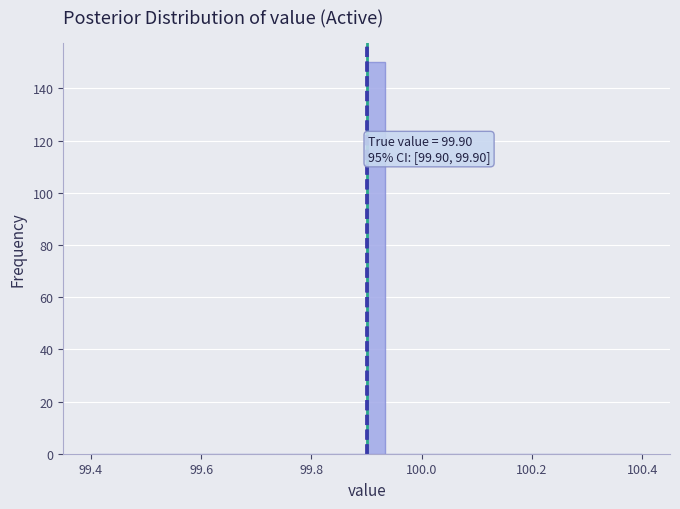

Around what value on the x-axis is the tallest bar? Give the approximate position of its centre, as read against the axis.

99.92